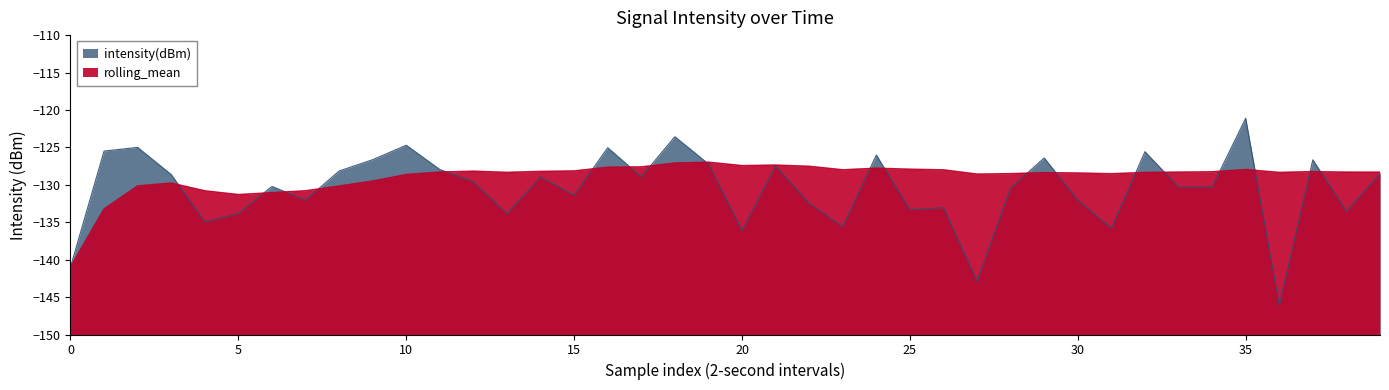

At which label does rolling_mean reach its peak?

19